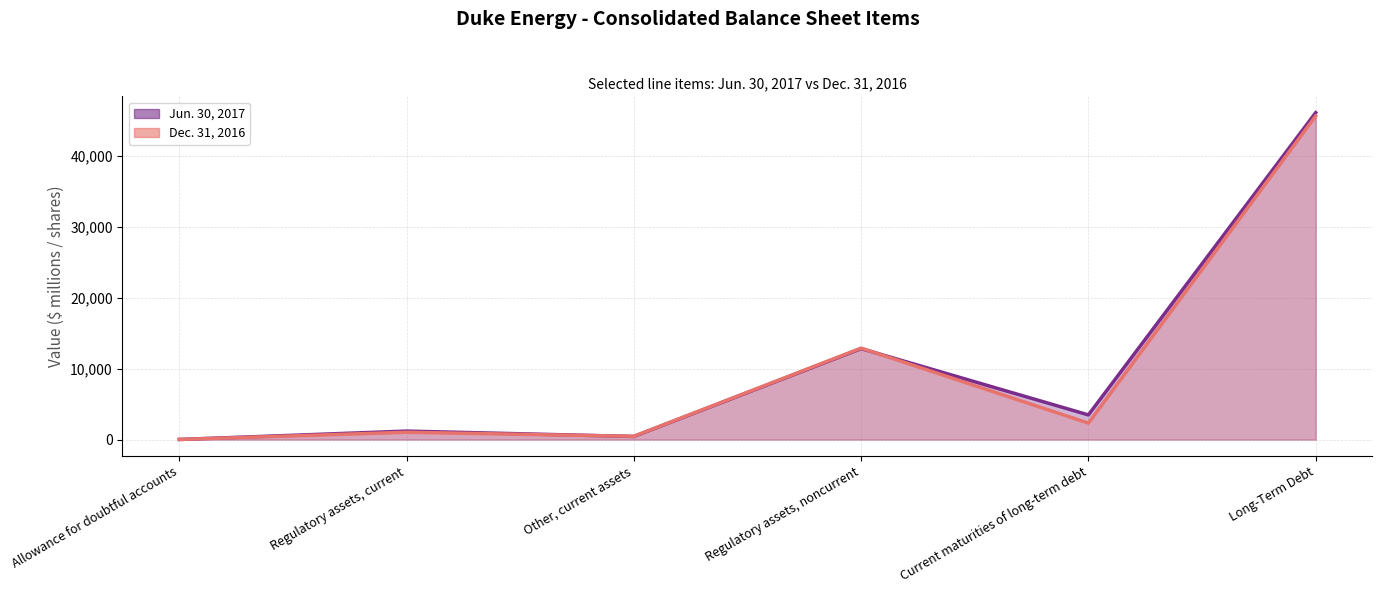

What is the difference between the maximum and second lowest values in the Jun. 30, 2017 (line) series?

45607